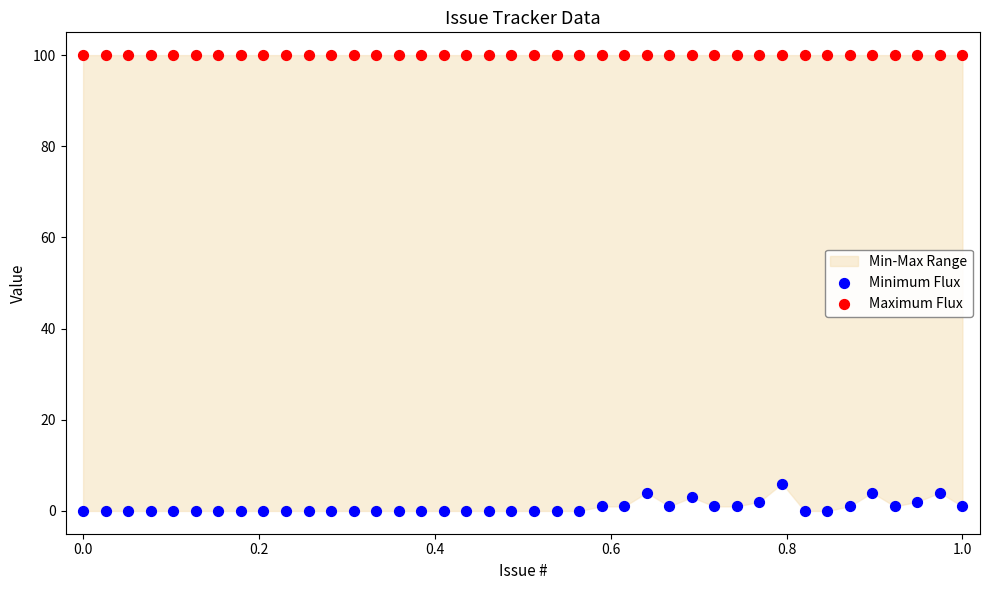

Across all series, what Y value is closest to 50?

6